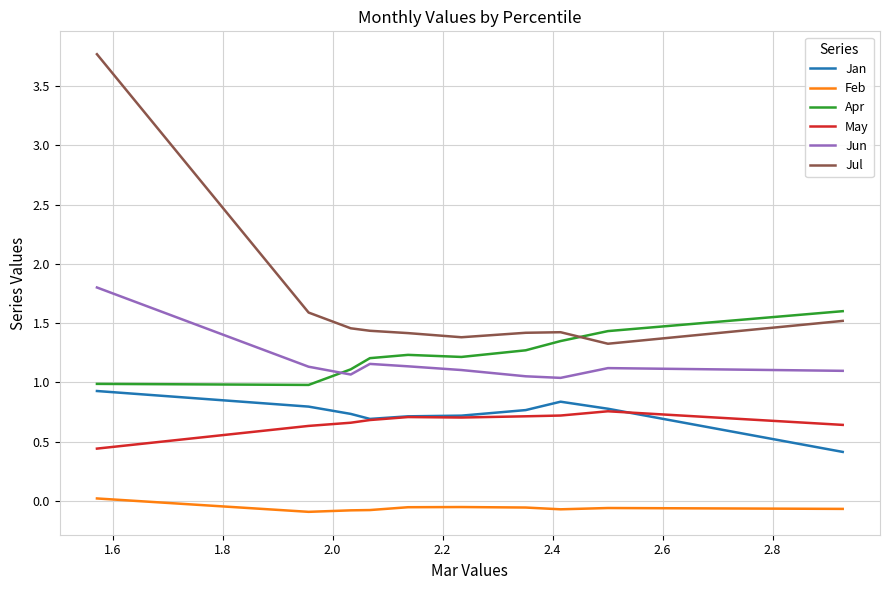

What is the maximum value for Apr?

1.6